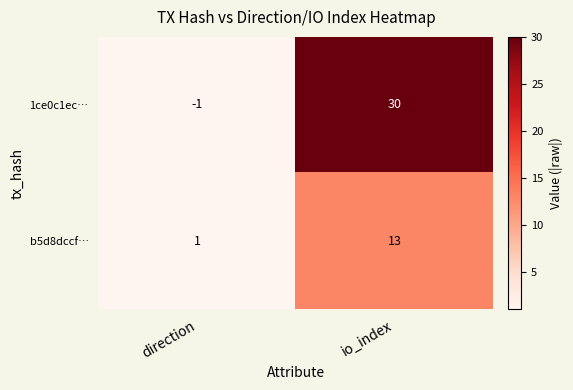

At how many categories does at least one series exceed 29?

1